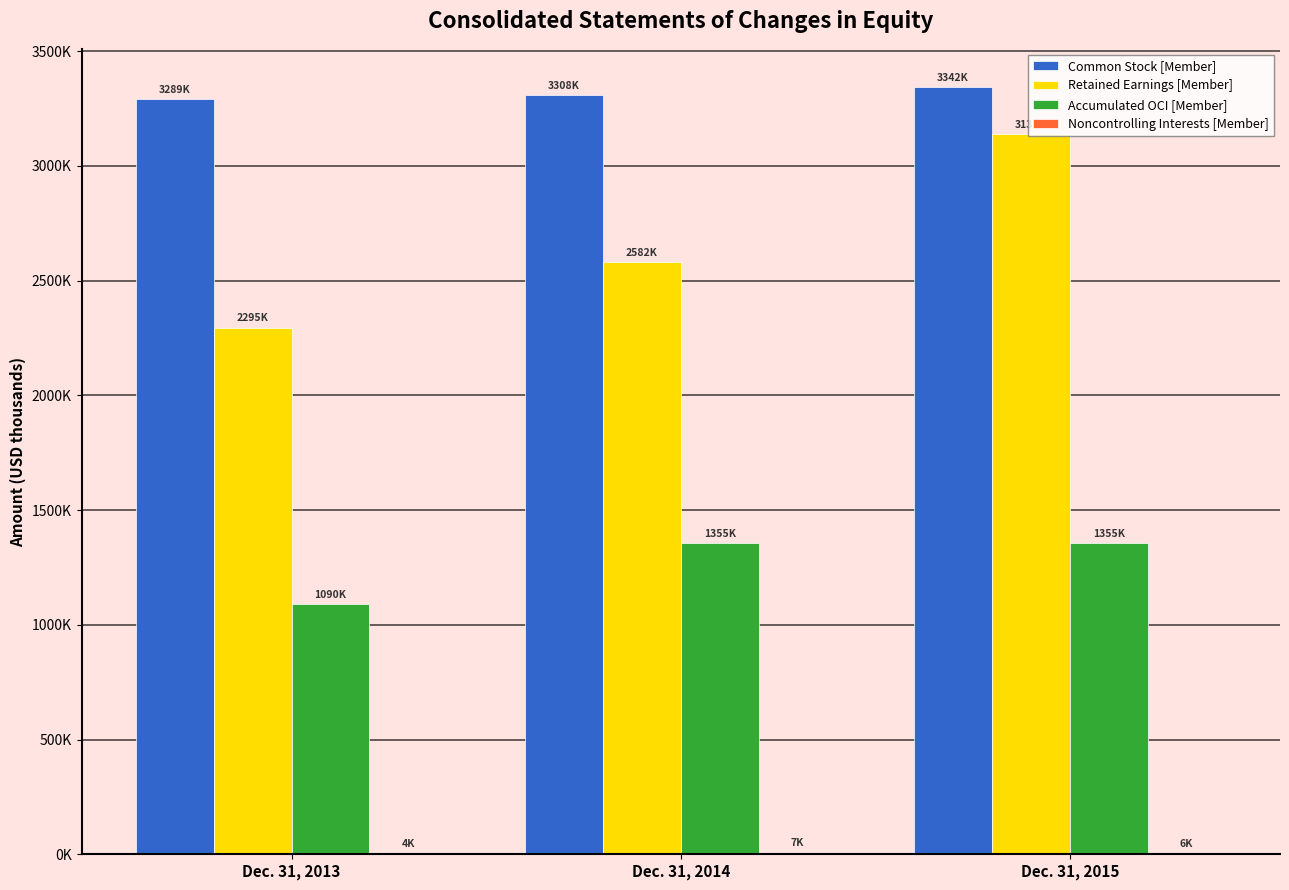

Are the bars grouped side by side (vs. stacked)?

Yes